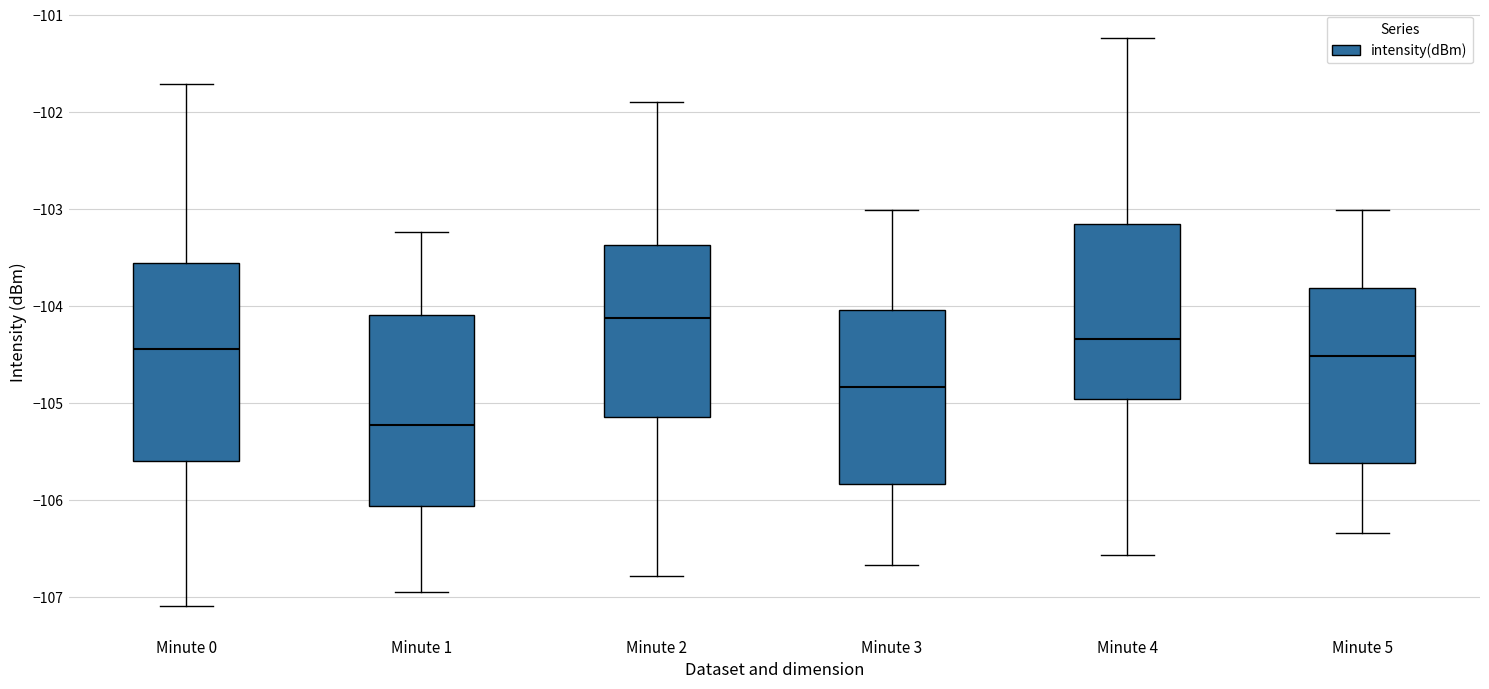

Reading left to right, read every box against the y-axis: the position of its median line, the range the box covers, and the ends of its whiskers. The values are not printed on the chart, so give them approximately, as read against the axis.

Minute 0: median -104.4, box -105.6 to -103.6, whiskers -107.1 to -101.7
Minute 1: median -105.2, box -106.1 to -104.1, whiskers -107.0 to -103.2
Minute 2: median -104.1, box -105.2 to -103.4, whiskers -106.8 to -101.9
Minute 3: median -104.8, box -105.8 to -104.0, whiskers -106.7 to -103.0
Minute 4: median -104.3, box -105.0 to -103.2, whiskers -106.6 to -101.2
Minute 5: median -104.5, box -105.6 to -103.8, whiskers -106.3 to -103.0